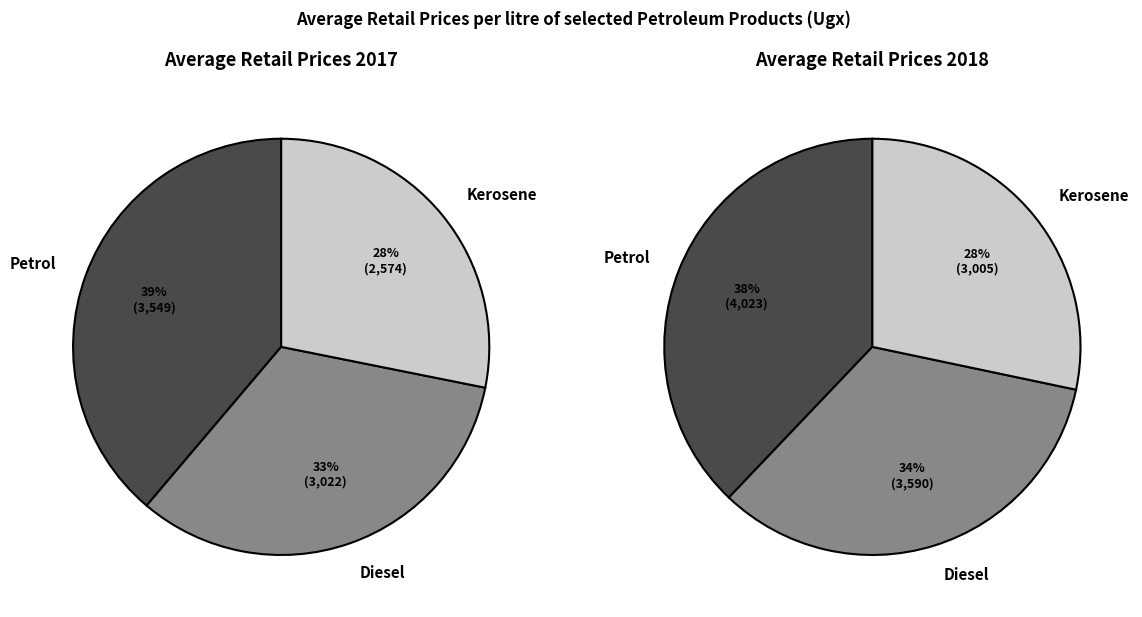

To the nearest percent, what is the average slice percentage?

33%